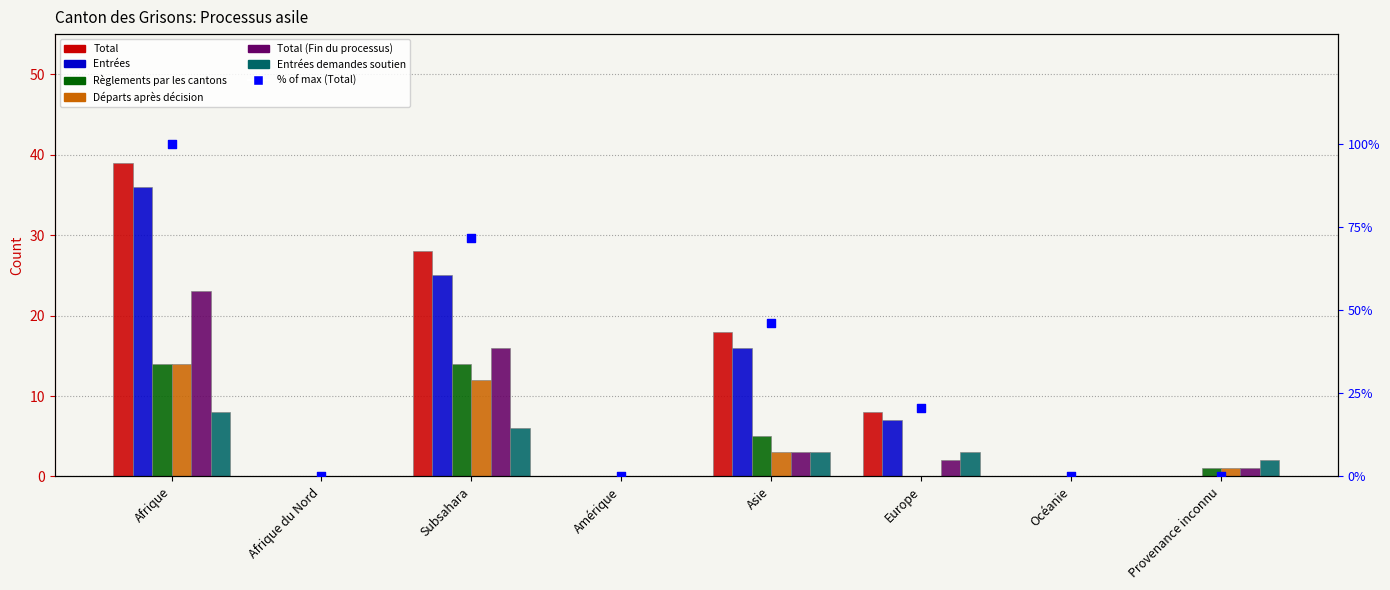

At which category is the sum across all series the highest?

Afrique